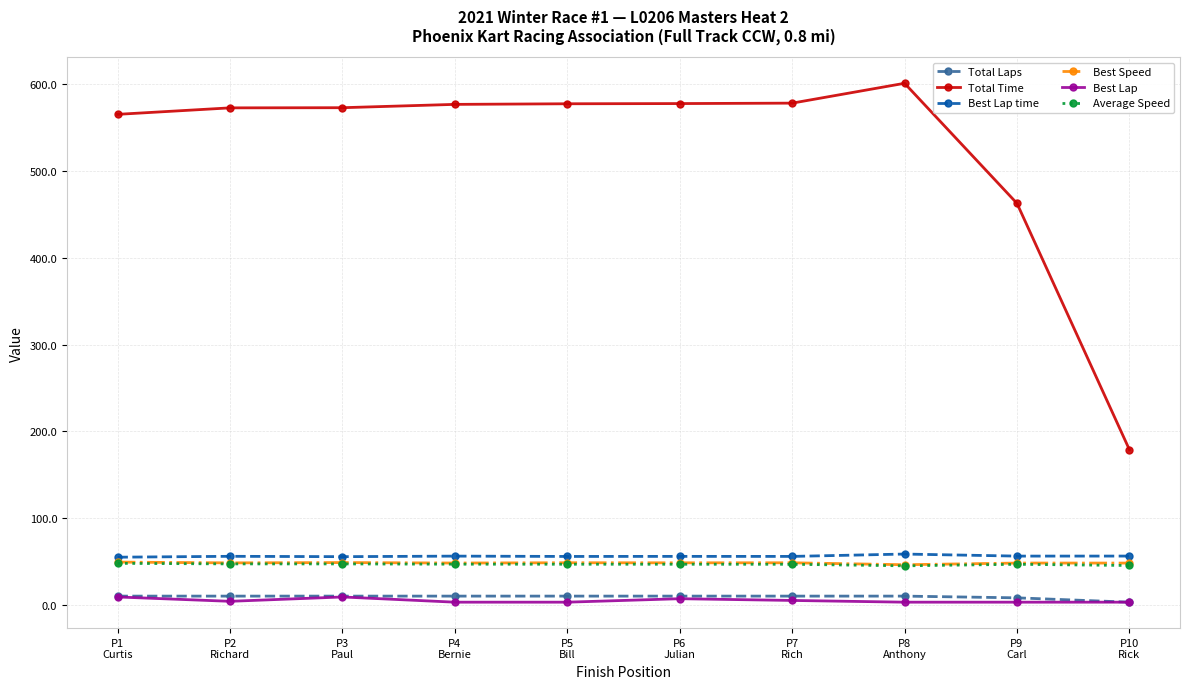

True or false: Average Speed and Best Lap time intersect in this chart.

False